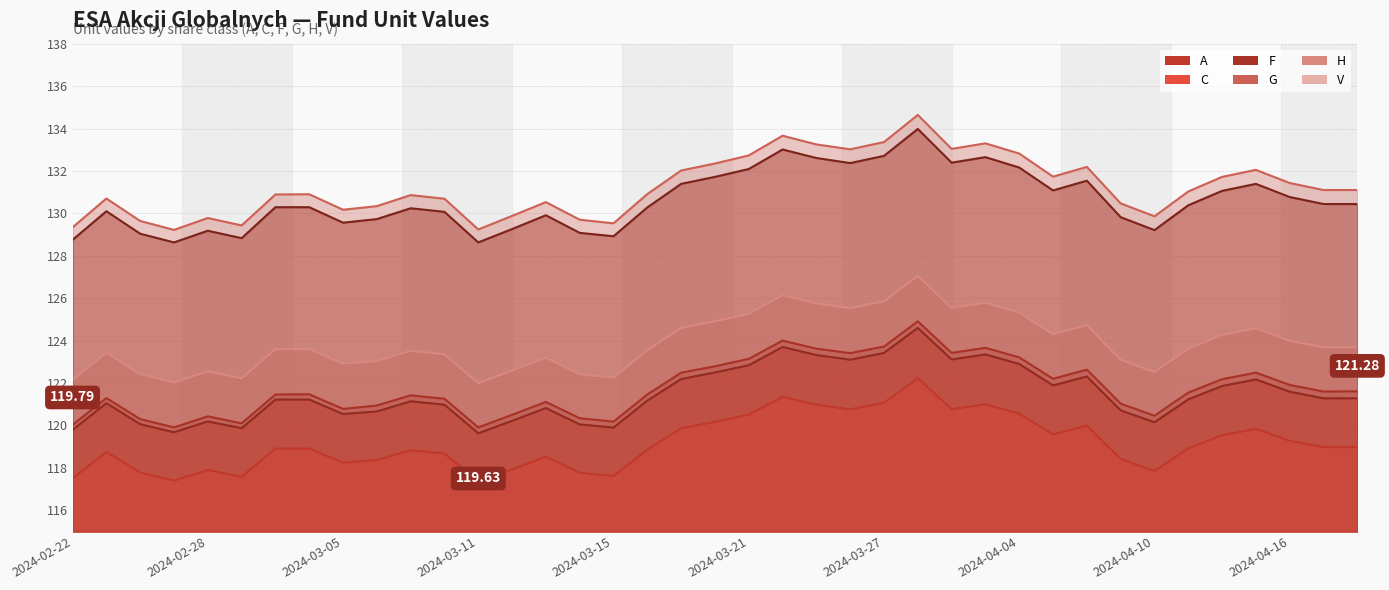

What is the difference between the F values at 2024-03-06 and 2024-03-26?

2.6